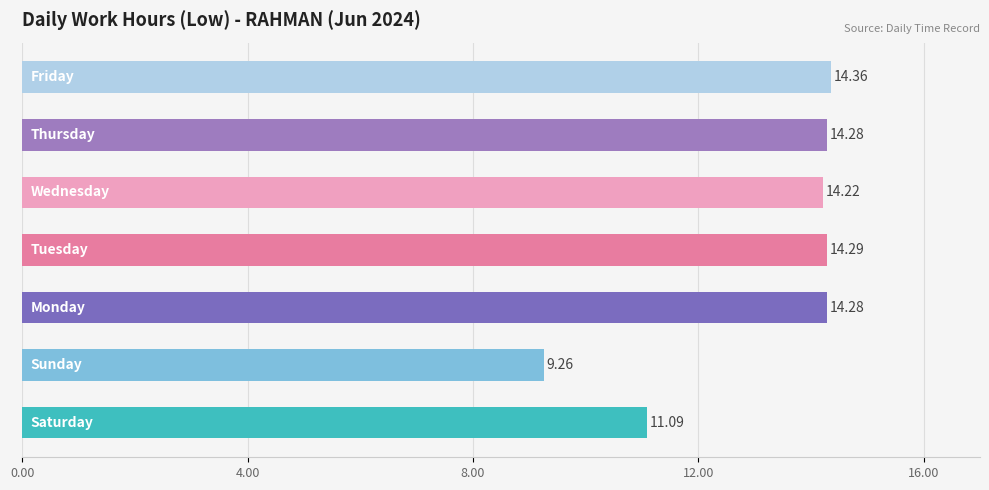

What is the difference between the maximum and minimum values?

5.1